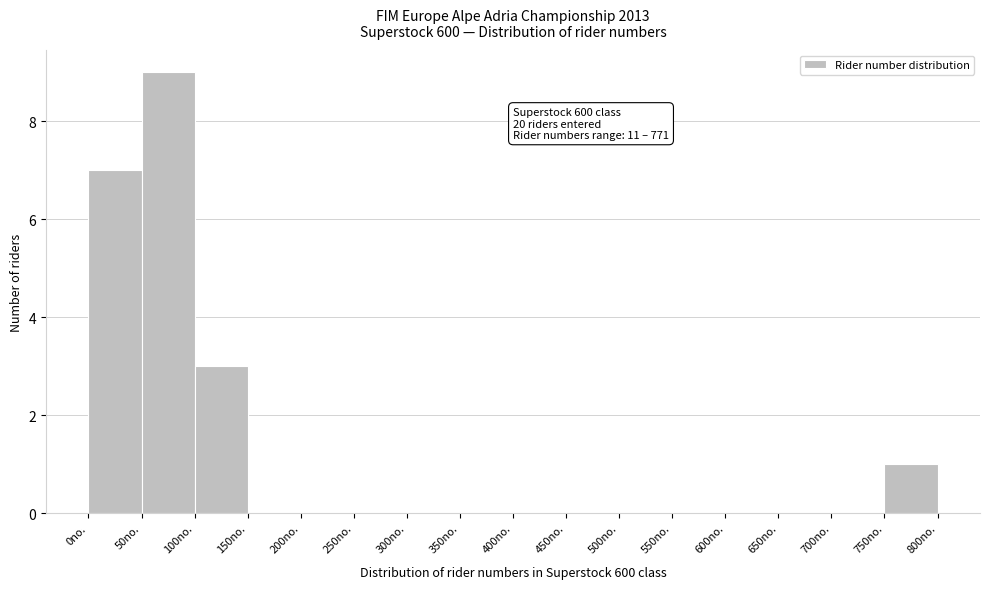

Which range on the x-axis has the tallest bar?

50 to 100